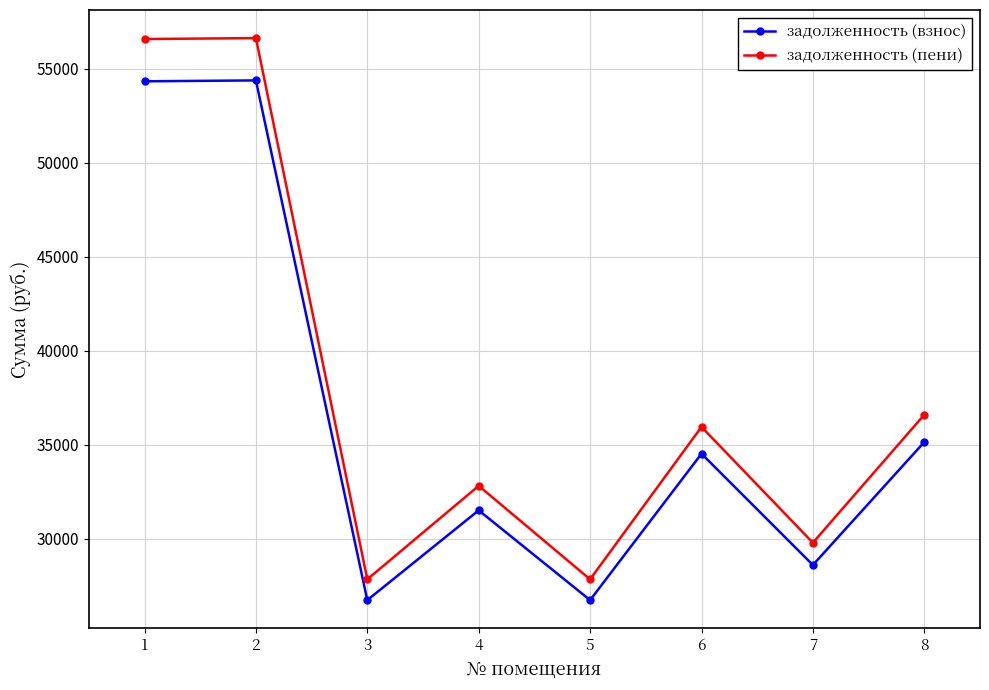

What is the value of the задолженность (взнос) point at the 7th from the left?

28591.8